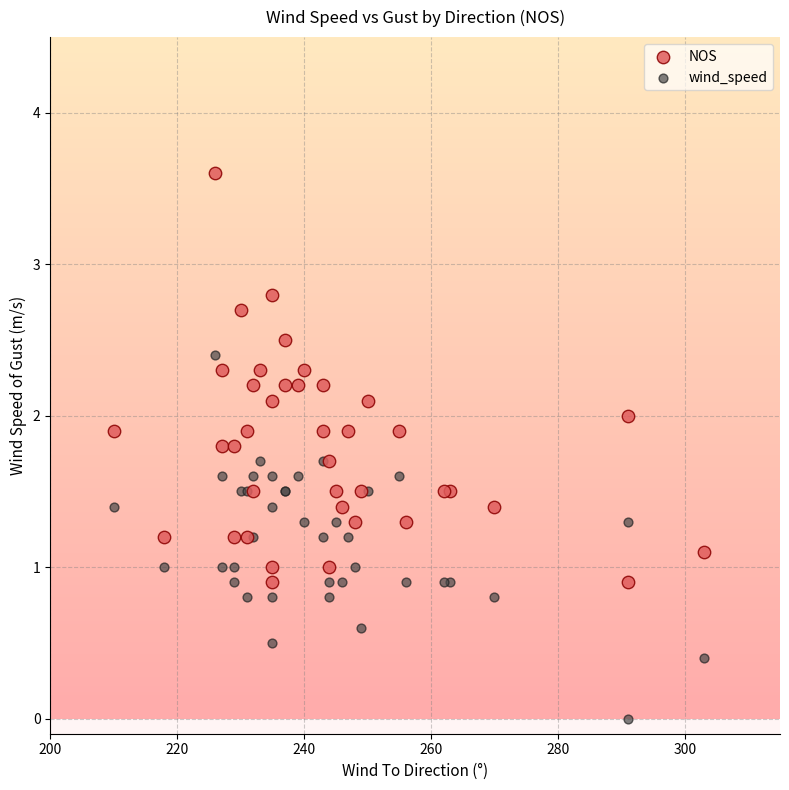

What are all the series names shown in the legend?

NOS, wind_speed